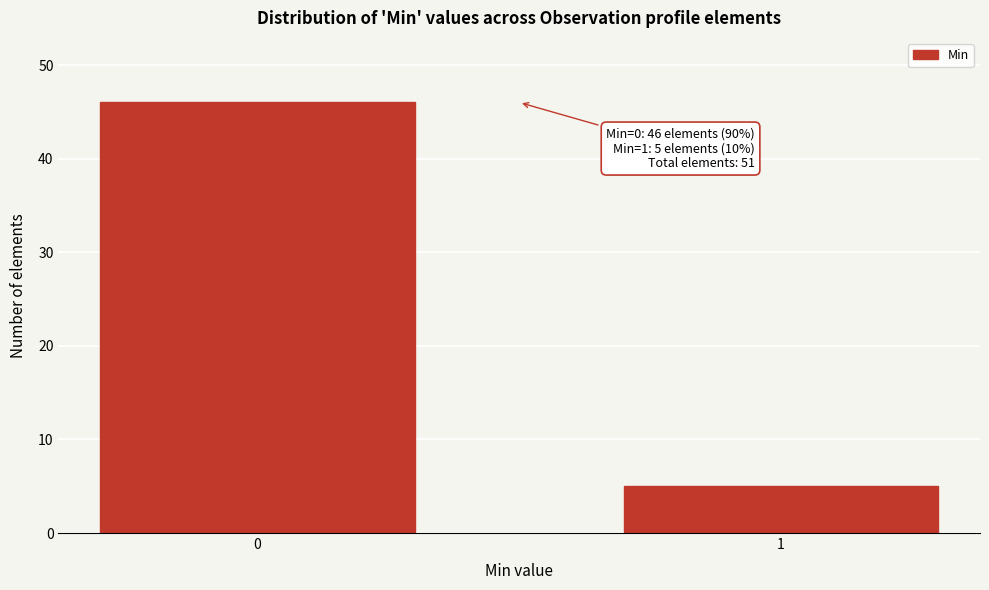

Reading left to right, what are all the values shown in this chart?

46	5